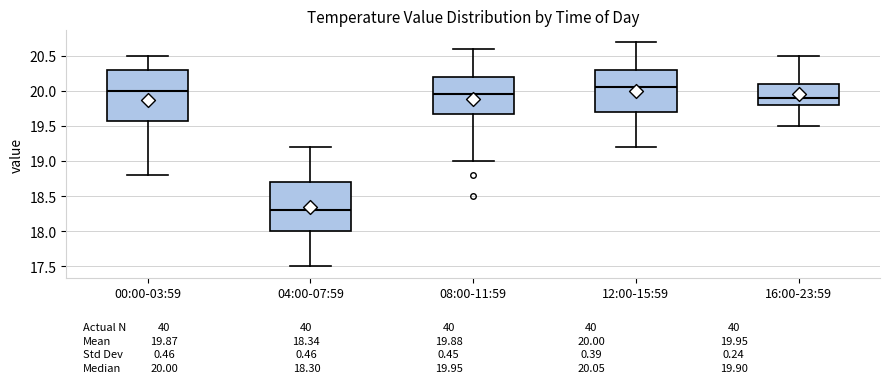

Which box's median line is the highest?

12:00-15:59